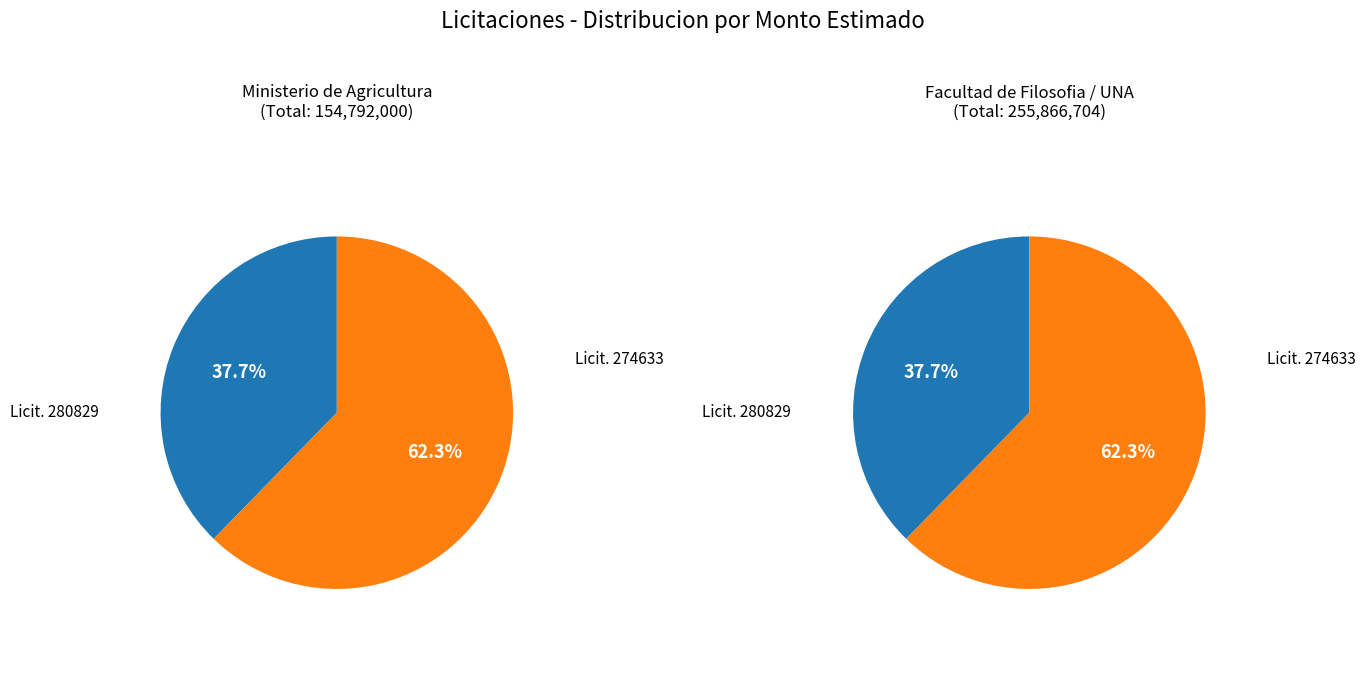

The 280829-servicio-cableado-informatico slice represents 38% of the pie. True or false?

True